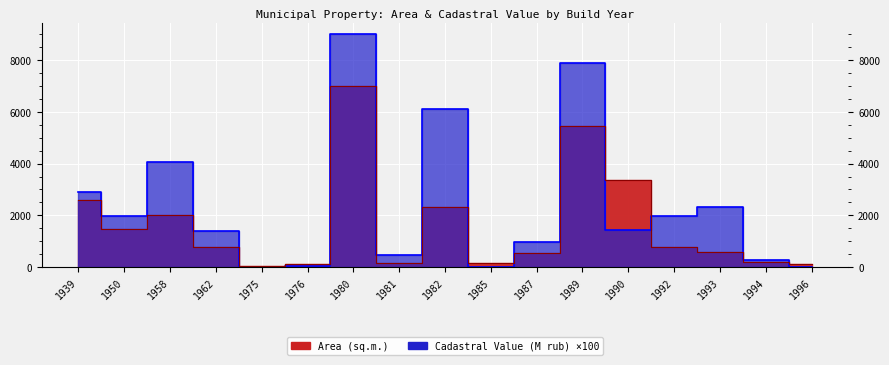

Reading left to right, extract all data points from this chart.

Area (sq.m.): 1939=2612.1	1950=1455.3	1958=2024.8	1962=757.5	1975=43.6	1976=109.0	1980=7018.1	1981=152.2	1982=2332.9	1985=138.7	1987=529.8	1989=5468.5	1990=3348.6	1992=757.5	1993=595.8	1994=214.0	1996=117.4
Cadastral Value (M rub): 1939=2897.0	1950=1980.0	1958=4068.0	1962=1382.0	1975=16.8	1976=42.0	1980=9000.0	1981=466.0	1982=6132.0	1985=0.0	1987=968.0	1989=7886.0	1990=1452.0	1992=1957.0	1993=2329.0	1994=279.0	1996=0.0